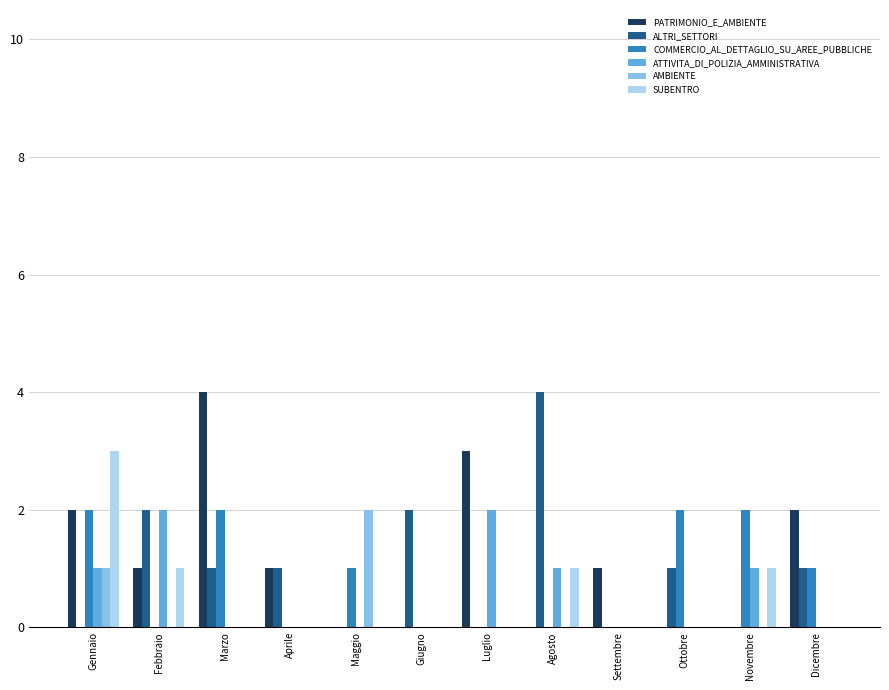

Reading right to left, list all the values displayed in this chart.

PATRIMONIO_E_AMBIENTE: 2	0	0	1	0	3	0	0	1	4	1	2
ALTRI_SETTORI: 1	0	1	0	4	0	2	0	1	1	2	0
COMMERCIO_AL_DETTAGLIO_SU_AREE_PUBBLICHE: 1	2	2	0	0	0	0	1	0	2	0	2
ATTIVITA_DI_POLIZIA_AMMINISTRATIVA: 0	1	0	0	1	2	0	0	0	0	2	1
AMBIENTE: 0	0	0	0	0	0	0	2	0	0	0	1
SUBENTRO: 0	1	0	0	1	0	0	0	0	0	1	3